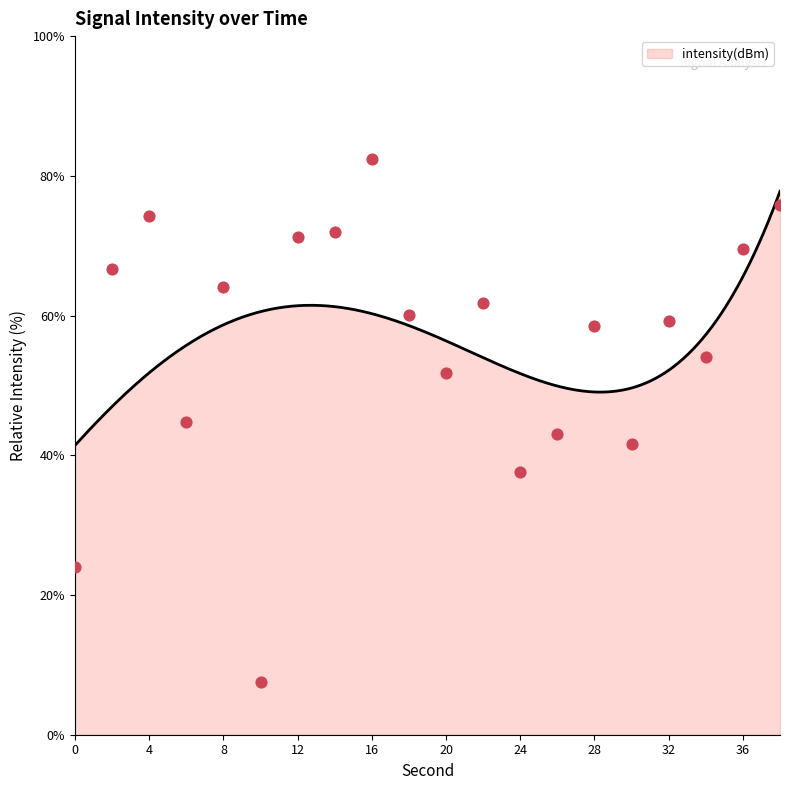

Approximately how many times larger is the value at 24 compared to 14?

0.5